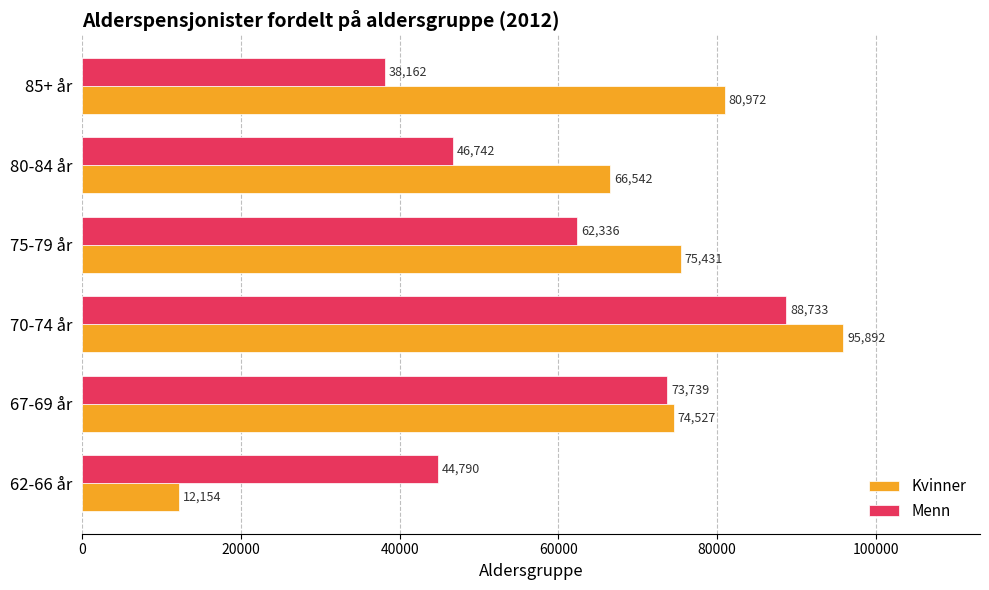

What is the spread (max minus min) of values at 62-66 år?

32636